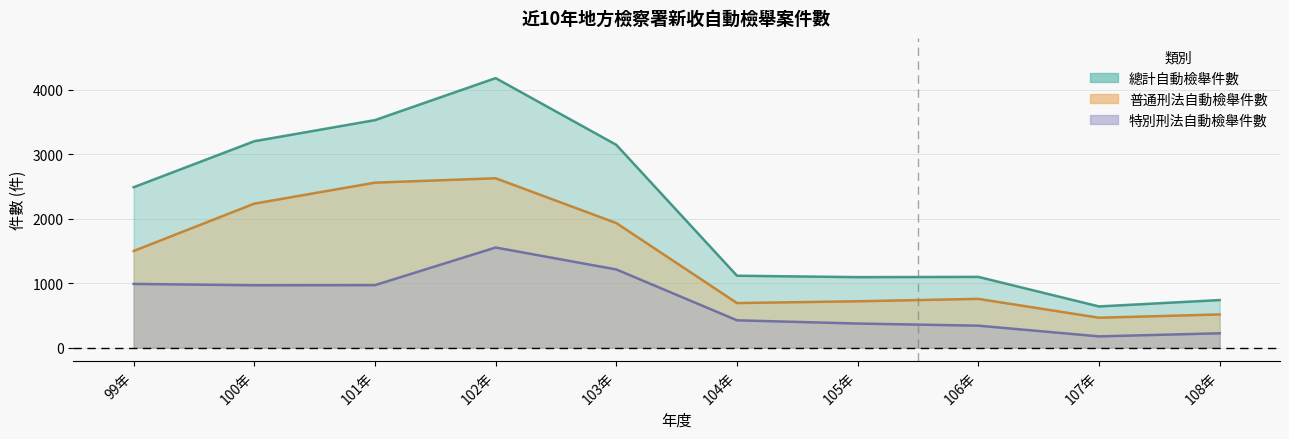

Does the chart display data point markers on the line(s)?

No